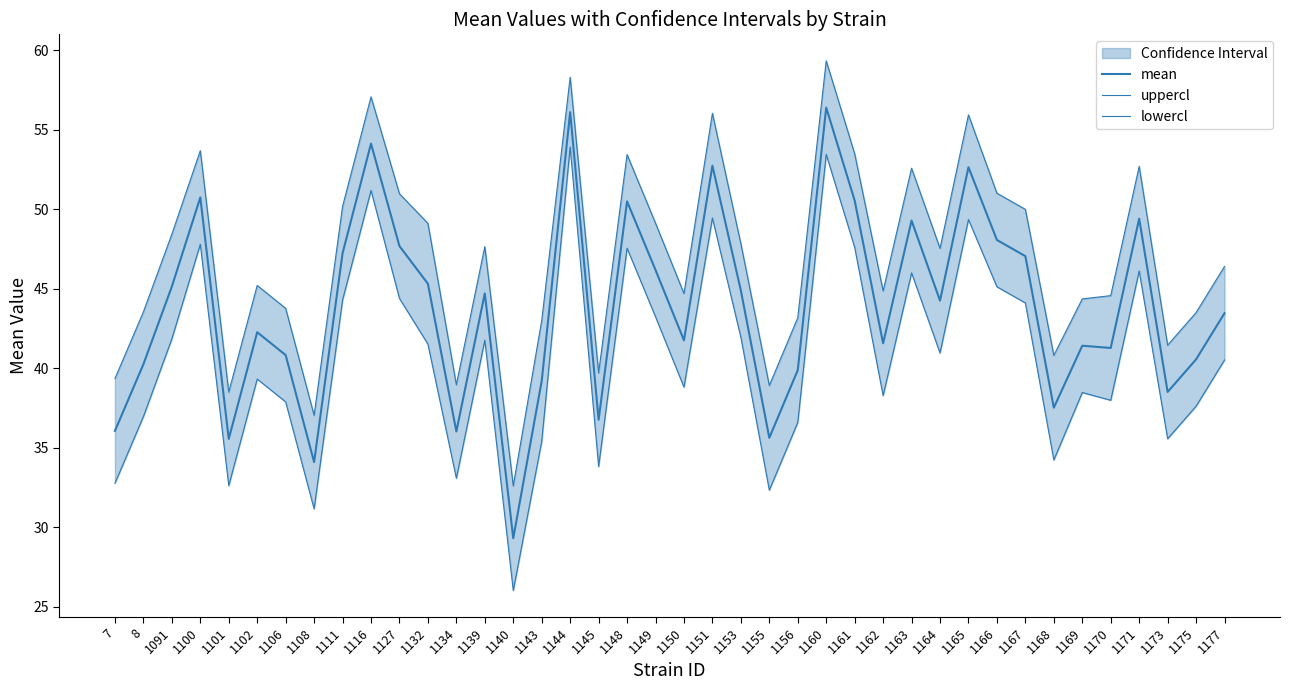

True or false: mean and uppercl intersect in this chart.

False